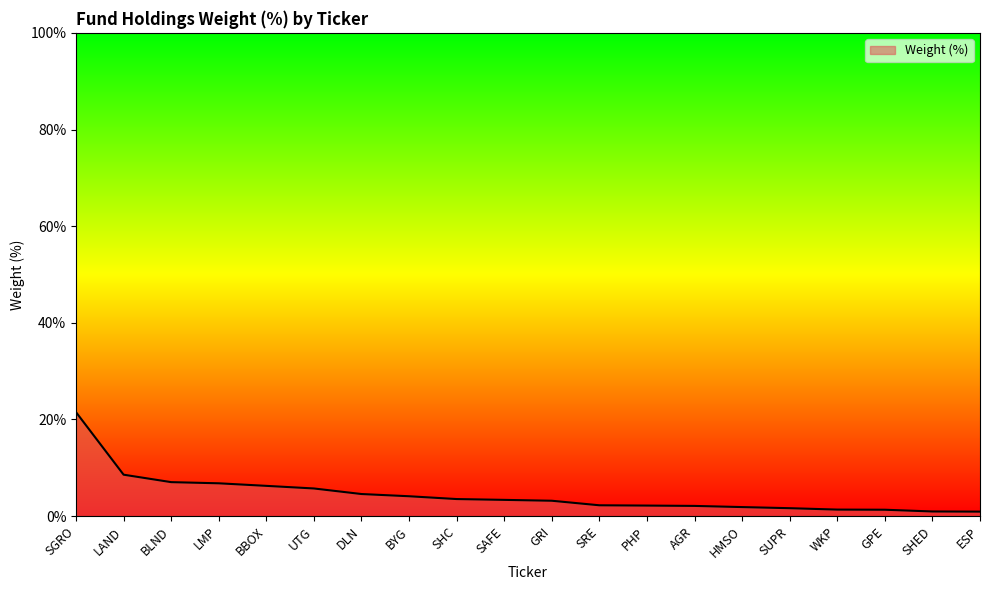

What is the sum of all values?

89.4